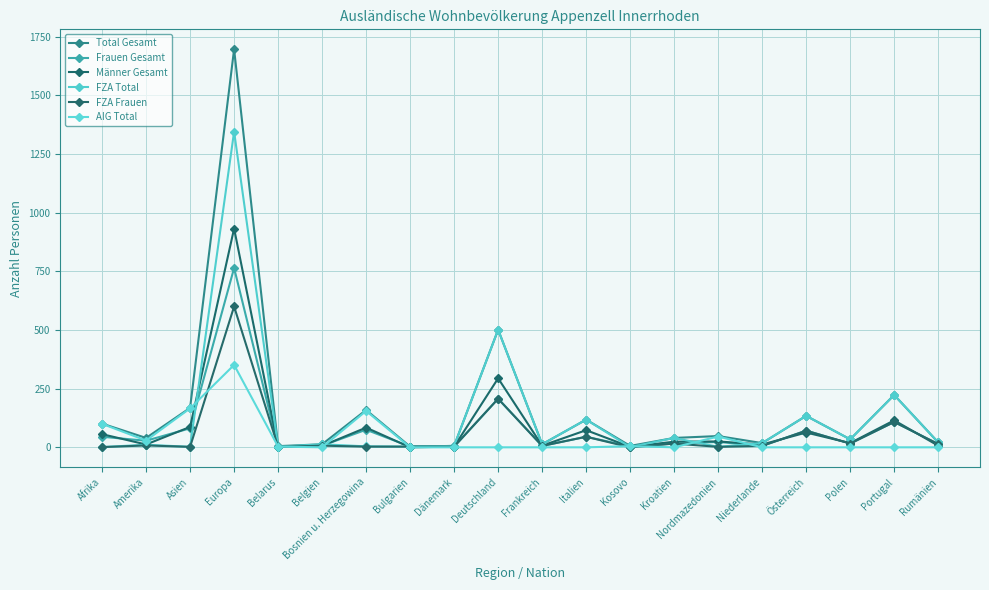

At which label is Frauen Gesamt closest to 383?

Deutschland